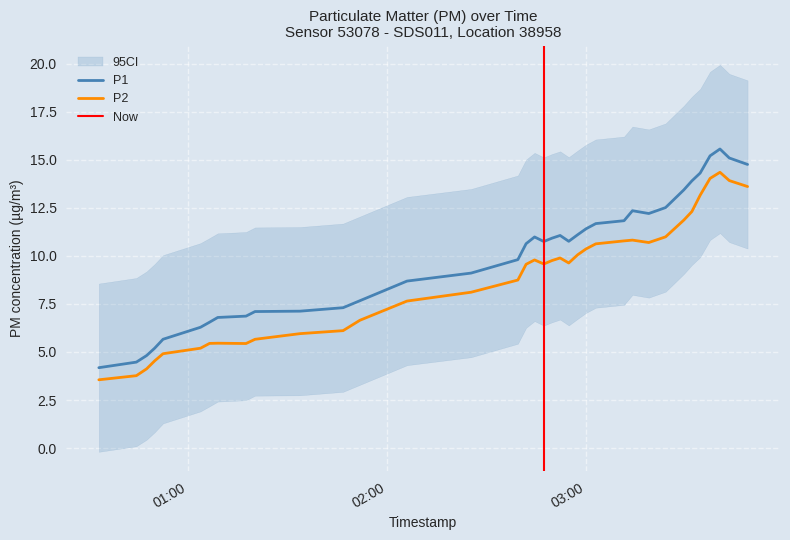

Where does the P2 series first go above 9?

17